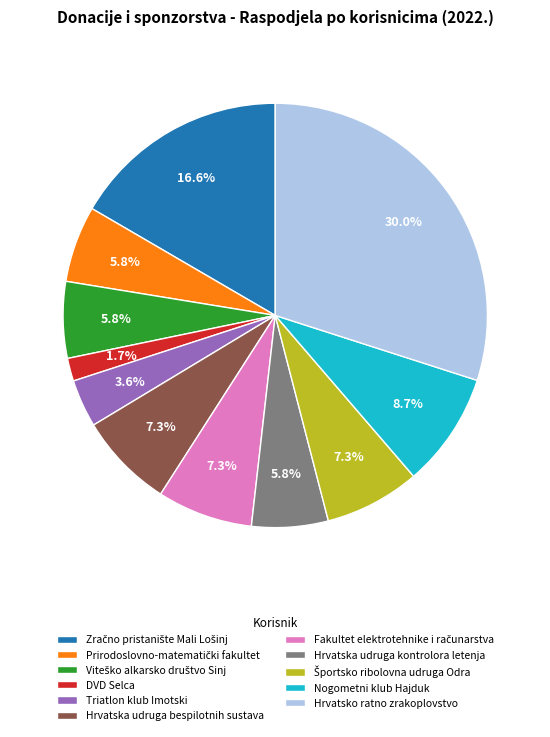

Does Hrvatska udruga kontrolora letenja represent more than half of the total?

No